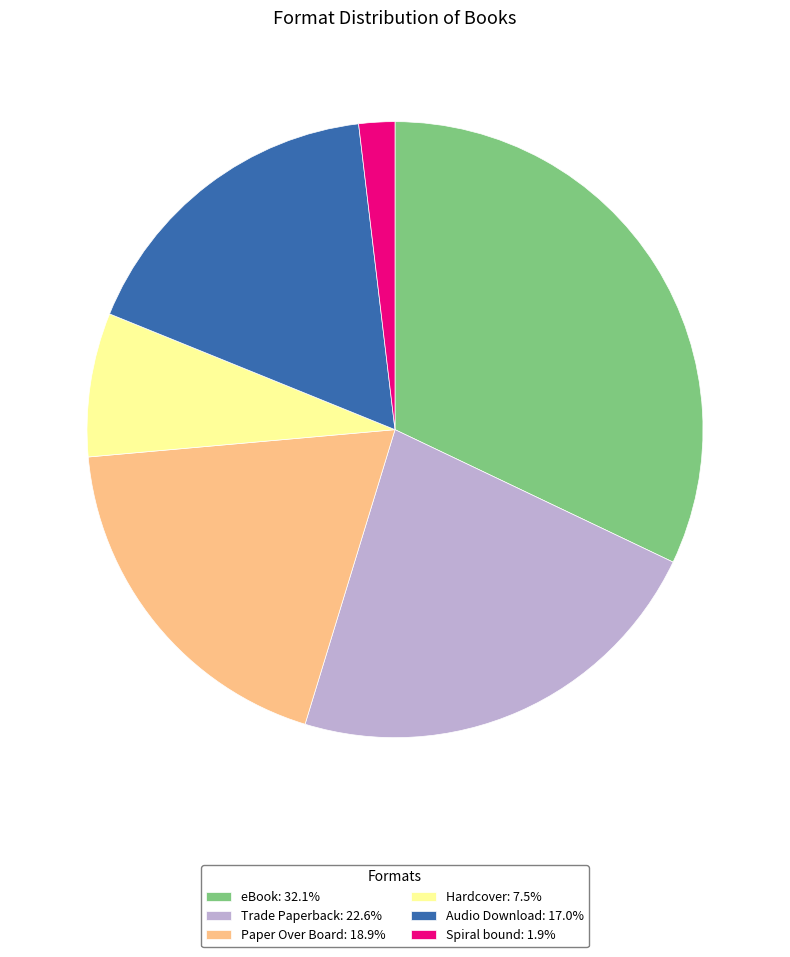

Which slice is the largest?

eBook